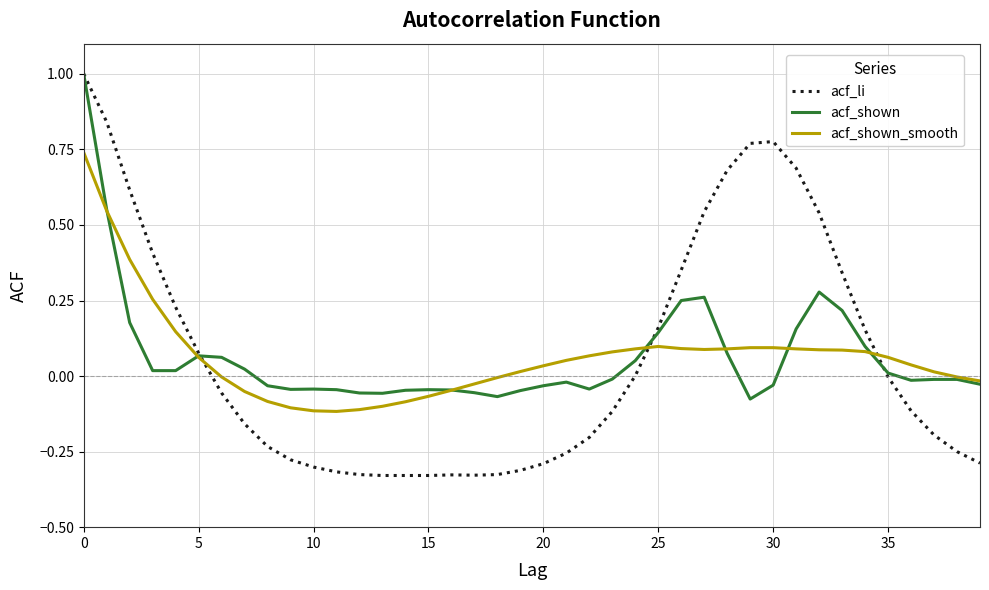

True or false: acf_li and acf_shown_smooth cross at least once.

True